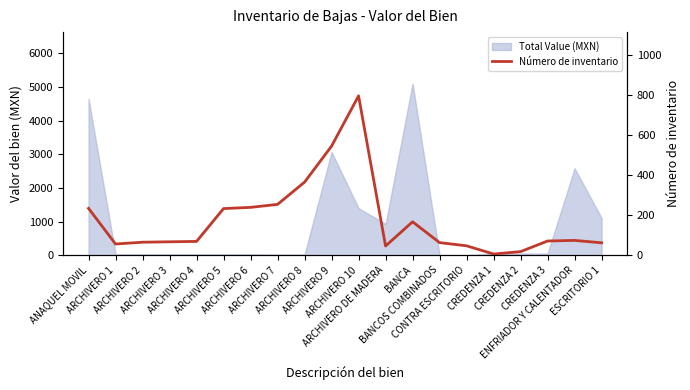

What is the value of the 5th point from the left?

69